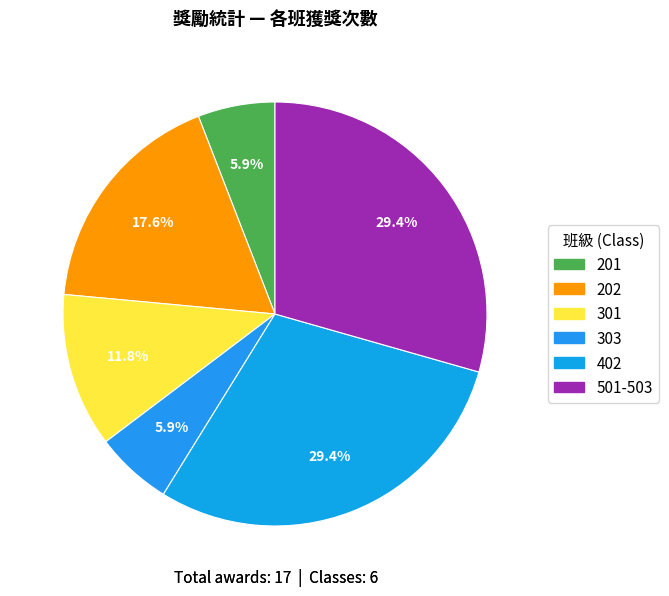

Between 202 and 301, which is larger?

202